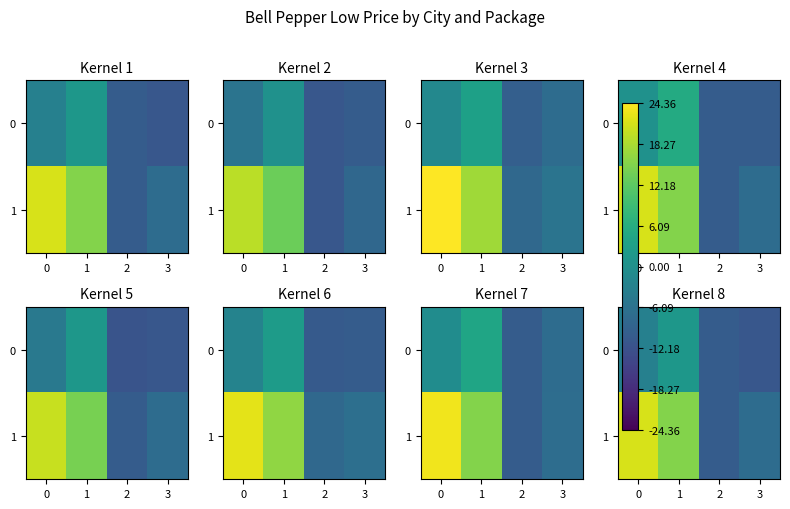

Which series has the largest total across all categories?

1